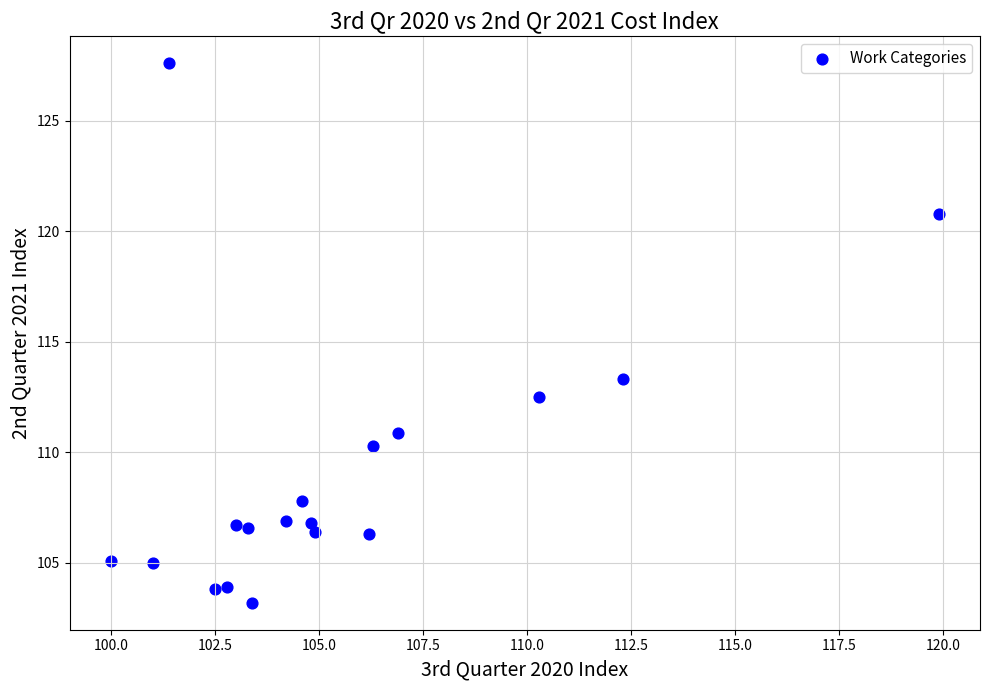

What is the range of Y values (max minus min)?

24.4